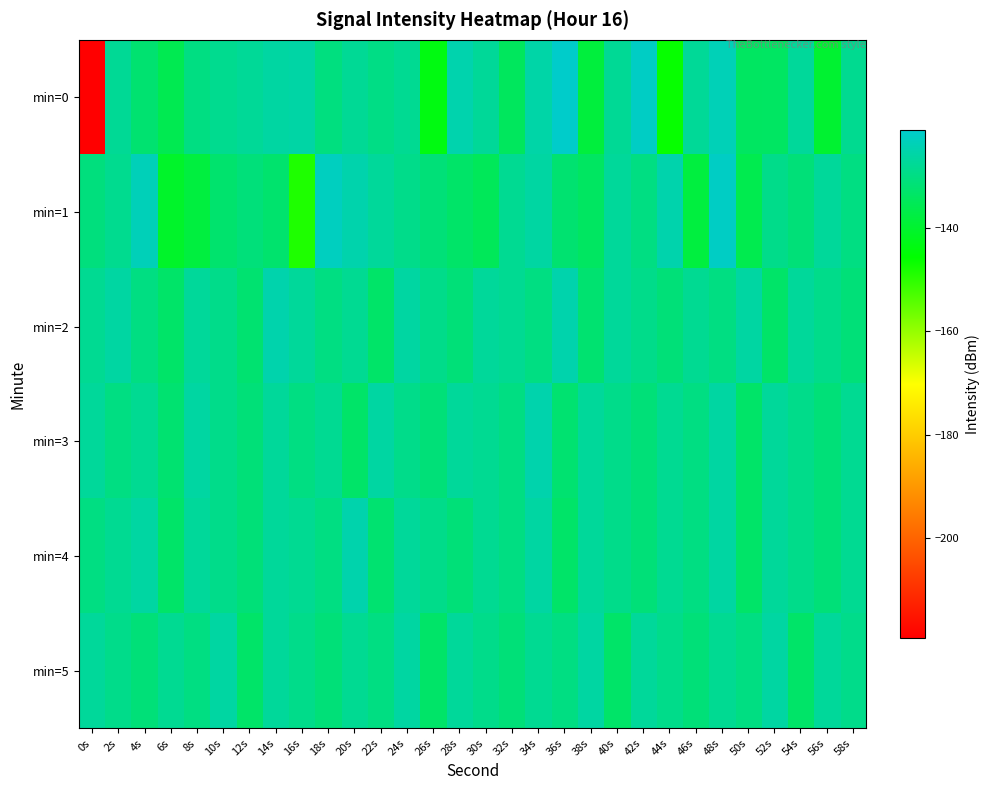

Reading left to right, list all the values displayed in this chart.

min=0: 0s=-219.4	2s=-127.6	4s=-132.0	6s=-136.0	8s=-130.0	10s=-128.4	12s=-127.4	14s=-126.1	16s=-125.7	18s=-130.3	20s=-127.7	22s=-129.6	24s=-128.0	26s=-143.5	28s=-124.7	30s=-127.3	32s=-134.4	34s=-125.6	36s=-121.4	38s=-138.2	40s=-127.6	42s=-122.2	44s=-146.3	46s=-127.5	48s=-123.6	50s=-134.0	52s=-133.7	54s=-127.1	56s=-139.7	58s=-128.2
min=1: 0s=-130.5	2s=-128.4	4s=-123.4	6s=-140.5	8s=-138.0	10s=-132.4	12s=-130.9	14s=-132.5	16s=-148.6	18s=-122.7	20s=-125.0	22s=-127.0	24s=-129.0	26s=-131.0	28s=-133.0	30s=-135.0	32s=-128.0	34s=-126.0	36s=-132.0	38s=-134.0	40s=-127.0	42s=-130.0	44s=-125.0	46s=-138.0	48s=-122.0	50s=-136.0	52s=-129.0	54s=-131.0	56s=-127.0	58s=-130.0
min=2: 0s=-128.0	2s=-126.0	4s=-130.0	6s=-133.0	8s=-127.0	10s=-129.0	12s=-132.0	14s=-125.0	16s=-127.0	18s=-130.0	20s=-128.0	22s=-133.0	24s=-126.0	26s=-129.0	28s=-131.0	30s=-127.0	32s=-128.0	34s=-130.0	36s=-125.0	38s=-132.0	40s=-127.0	42s=-129.0	44s=-131.0	46s=-128.0	48s=-130.0	50s=-126.0	52s=-133.0	54s=-127.0	56s=-129.0	58s=-131.0
min=3: 0s=-127.0	2s=-130.0	4s=-128.0	6s=-132.0	8s=-126.0	10s=-129.0	12s=-131.0	14s=-127.0	16s=-130.0	18s=-128.0	20s=-133.0	22s=-126.0	24s=-129.0	26s=-131.0	28s=-127.0	30s=-128.0	32s=-130.0	34s=-125.0	36s=-132.0	38s=-127.0	40s=-129.0	42s=-131.0	44s=-128.0	46s=-130.0	48s=-126.0	50s=-133.0	52s=-127.0	54s=-129.0	56s=-131.0	58s=-128.0
min=4: 0s=-130.0	2s=-128.0	4s=-126.0	6s=-133.0	8s=-127.0	10s=-129.0	12s=-131.0	14s=-127.0	16s=-128.0	18s=-130.0	20s=-125.0	22s=-132.0	24s=-127.0	26s=-129.0	28s=-131.0	30s=-128.0	32s=-130.0	34s=-126.0	36s=-133.0	38s=-127.0	40s=-129.0	42s=-131.0	44s=-128.0	46s=-130.0	48s=-126.0	50s=-133.0	52s=-127.0	54s=-129.0	56s=-131.0	58s=-128.0
min=5: 0s=-127.0	2s=-129.0	4s=-131.0	6s=-128.0	8s=-130.0	10s=-126.0	12s=-133.0	14s=-127.0	16s=-129.0	18s=-131.0	20s=-128.0	22s=-130.0	24s=-126.0	26s=-133.0	28s=-127.0	30s=-129.0	32s=-131.0	34s=-128.0	36s=-130.0	38s=-126.0	40s=-133.0	42s=-127.0	44s=-129.0	46s=-131.0	48s=-128.0	50s=-130.0	52s=-126.0	54s=-133.0	56s=-127.0	58s=-129.0